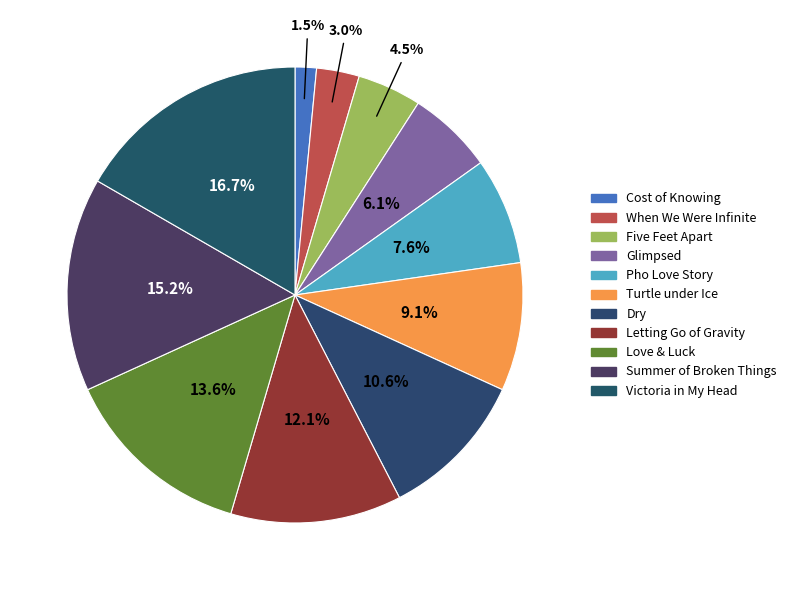

To the nearest percent, what is the average slice percentage?

9%